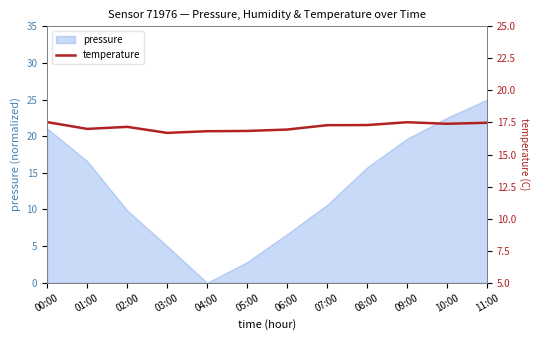

How many lines are shown in the chart?

1